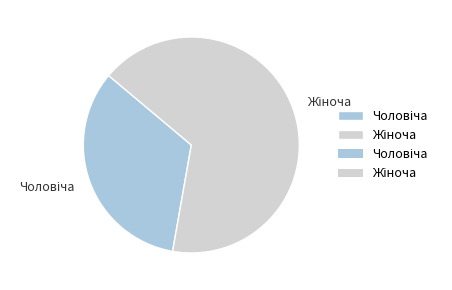

Is there any slice that represents more than half of the pie?

Yes